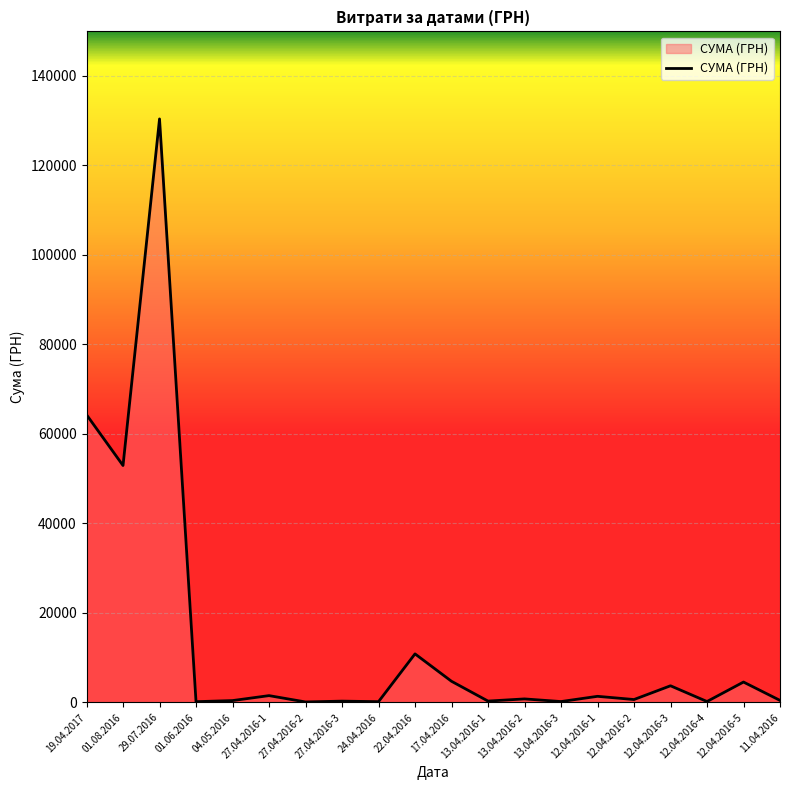

What is the maximum value shown in the chart?

130379.7